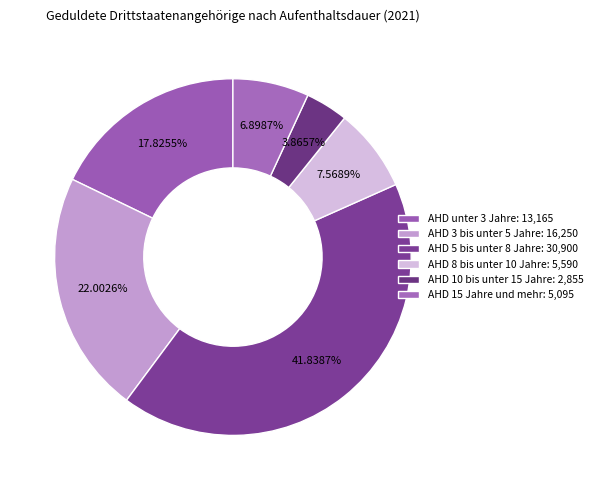

How many slices are in this pie chart?

6